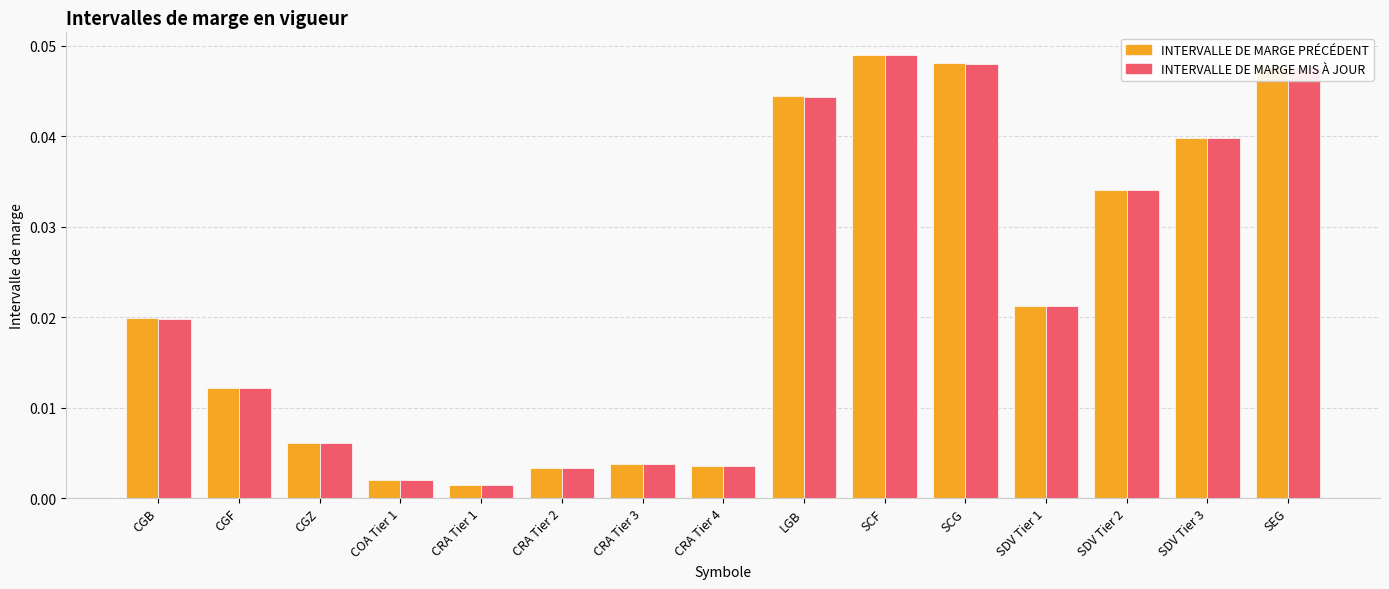

At how many categories does at least one series exceed 0?

15